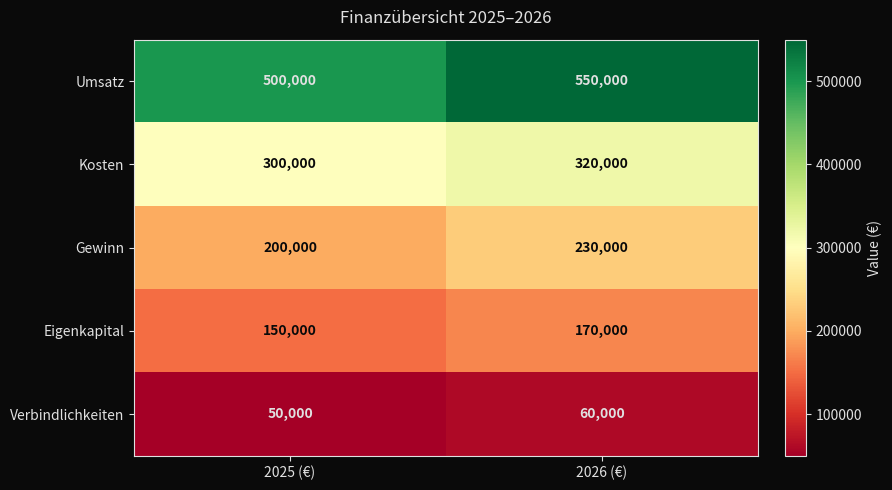

What is the difference between the maximum and minimum values in the Verbindlichkeiten series?

10000